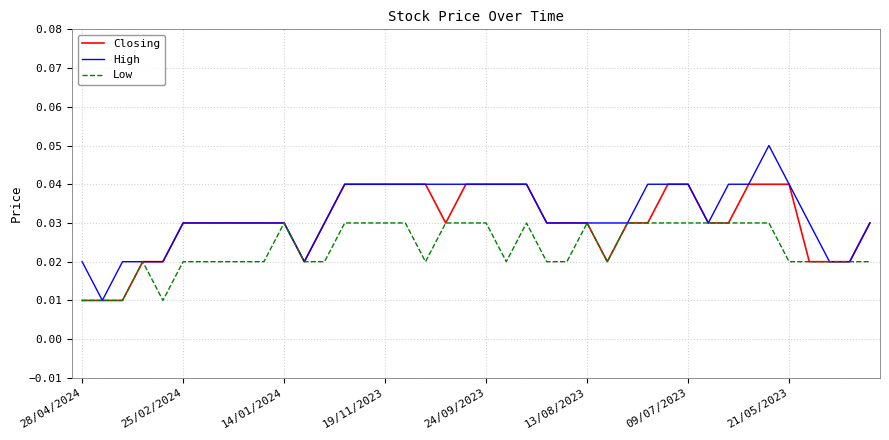

List the series in order of their peak value, lowest first.

Low, Closing, High